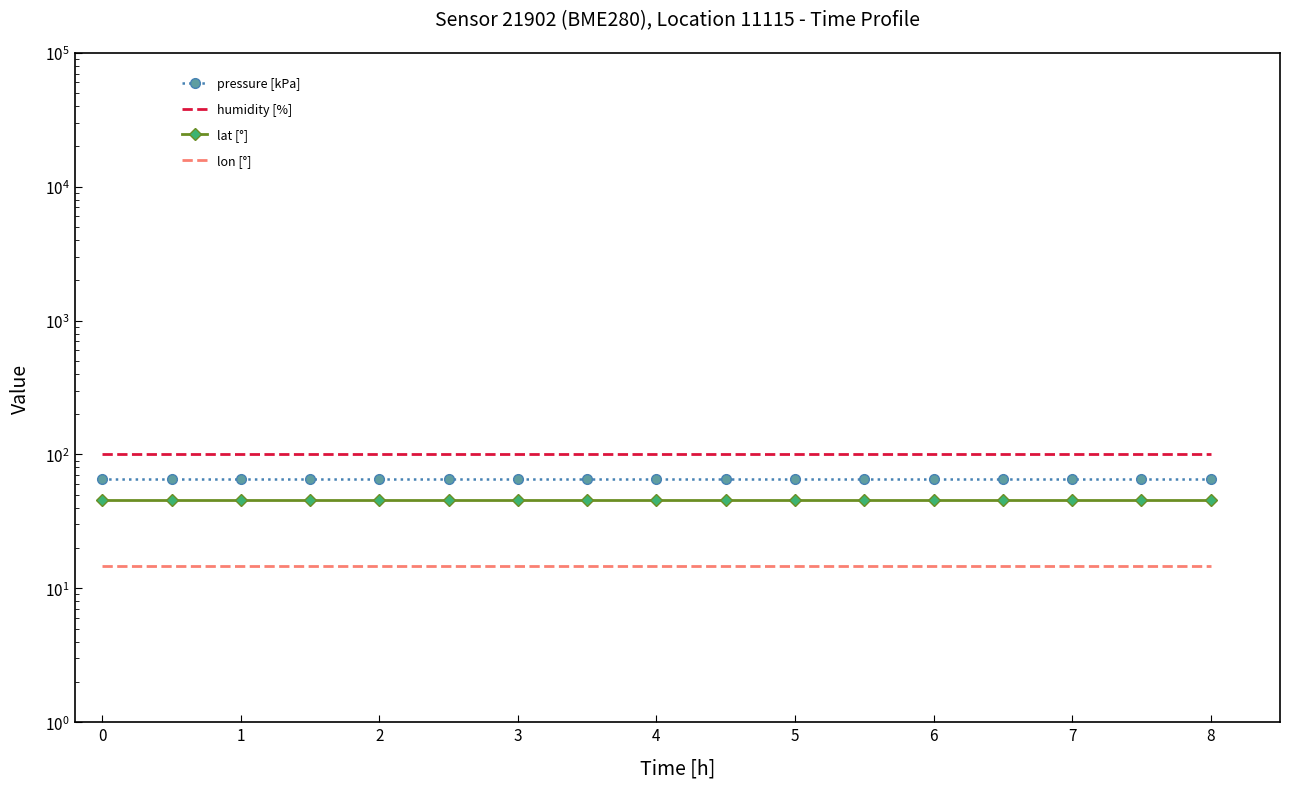

The humidity [%] series shows 53.4 at 8. True or false?

False